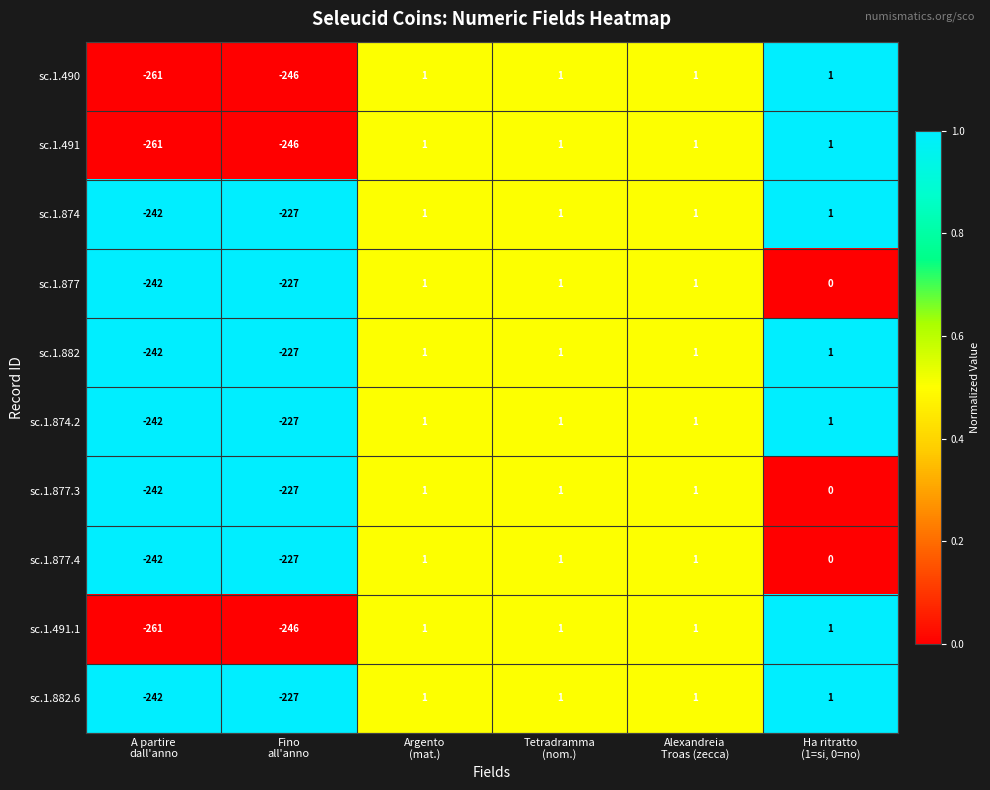

What is the difference between the maximum and minimum values in the sc.1.491.1 series?

262